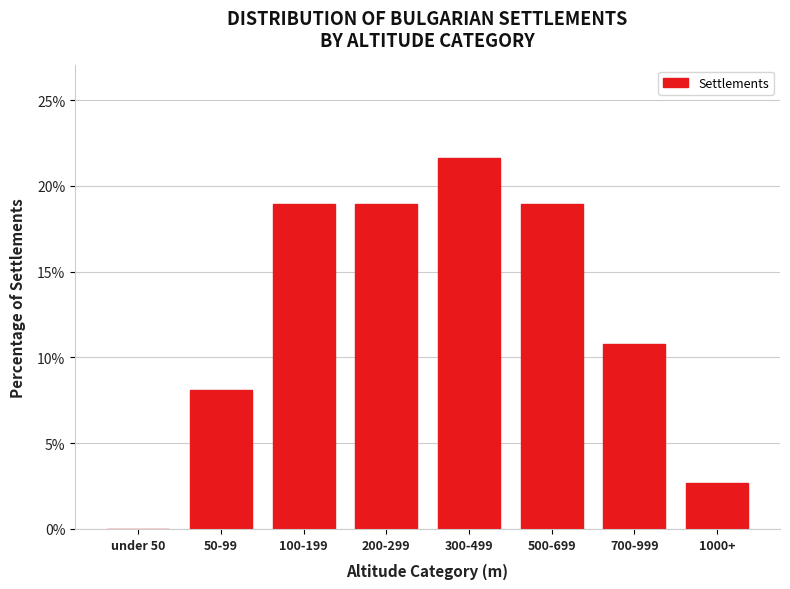

Reading left to right, transcribe all the data shown in this chart.

under 50=0.0	50-99=8.1	100-199=18.9	200-299=18.9	300-499=21.6	500-699=18.9	700-999=10.8	1000+=2.7